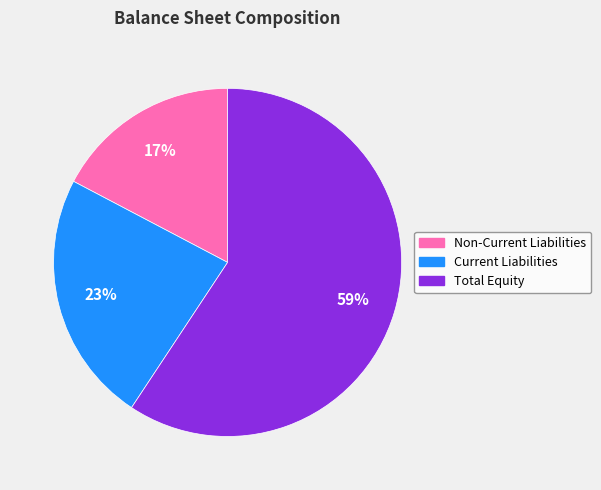

Is there any slice that represents more than half of the pie?

Yes